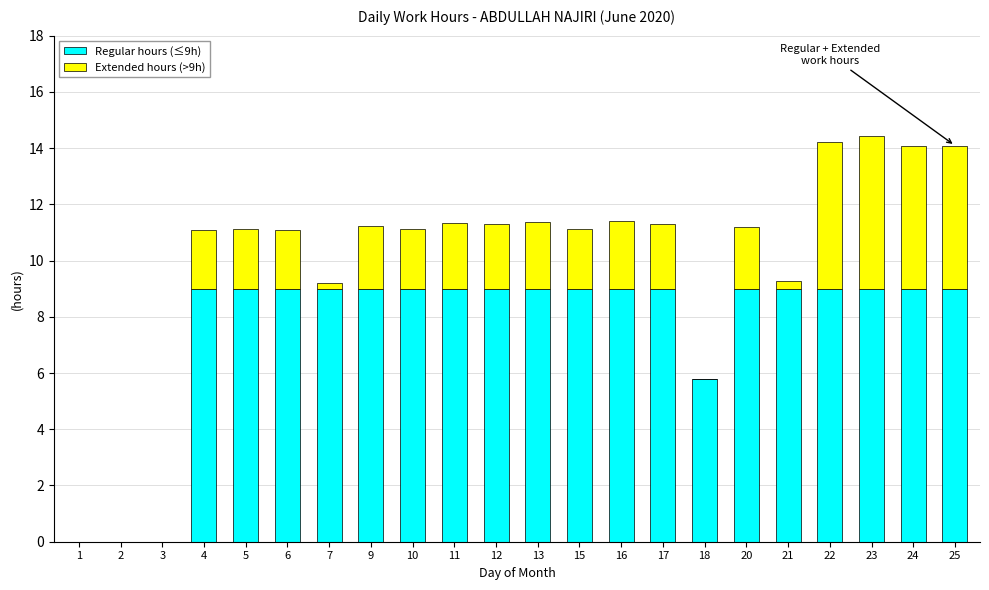

What is the maximum value for Regular hours (≤9h)?

9.0